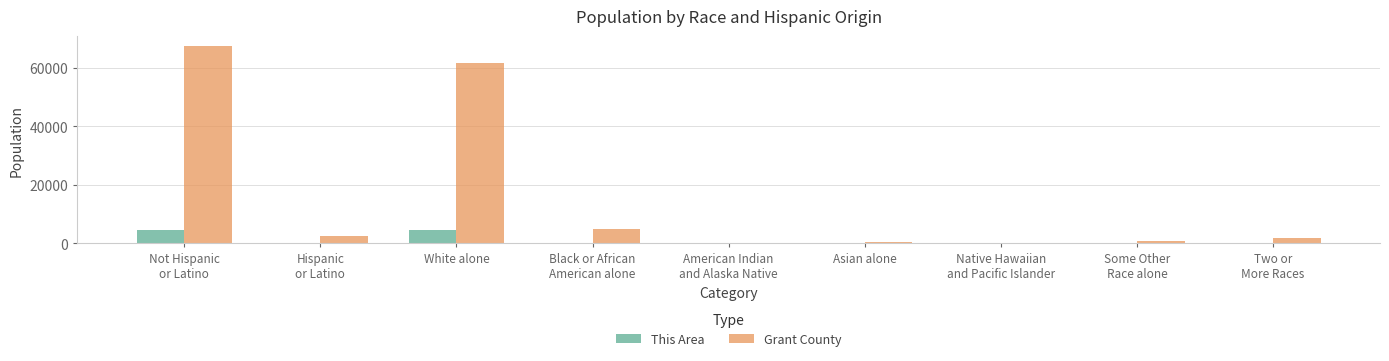

How many groups of bars are there?

9